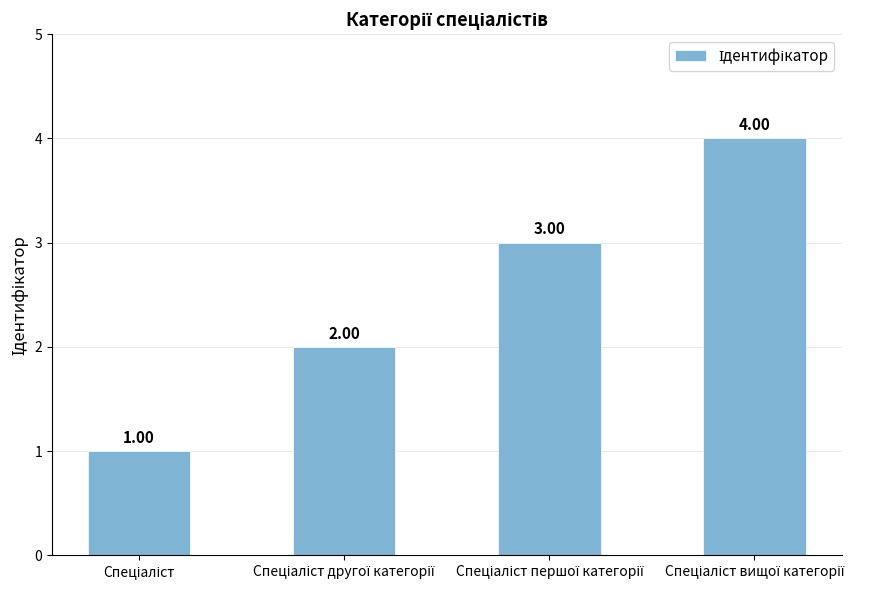

Count the number of categories in the chart.

4